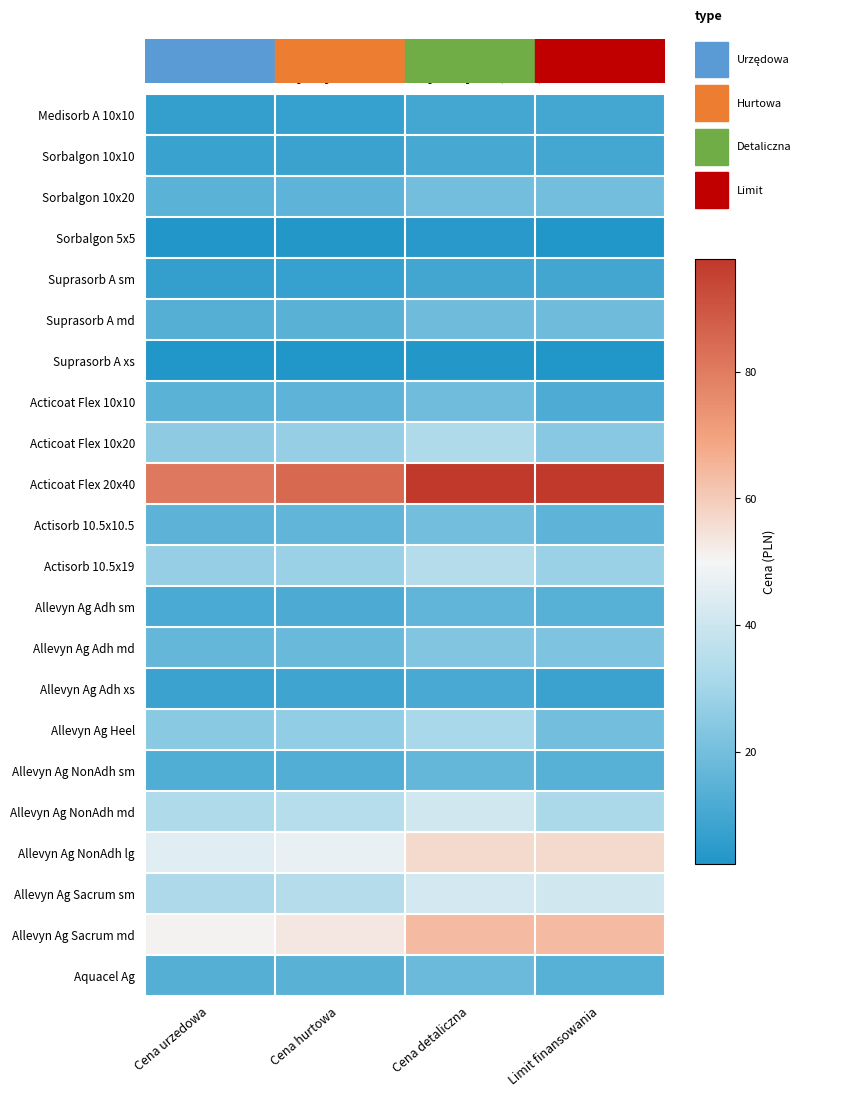

At which category is the sum across all series the highest?

Cena detaliczna